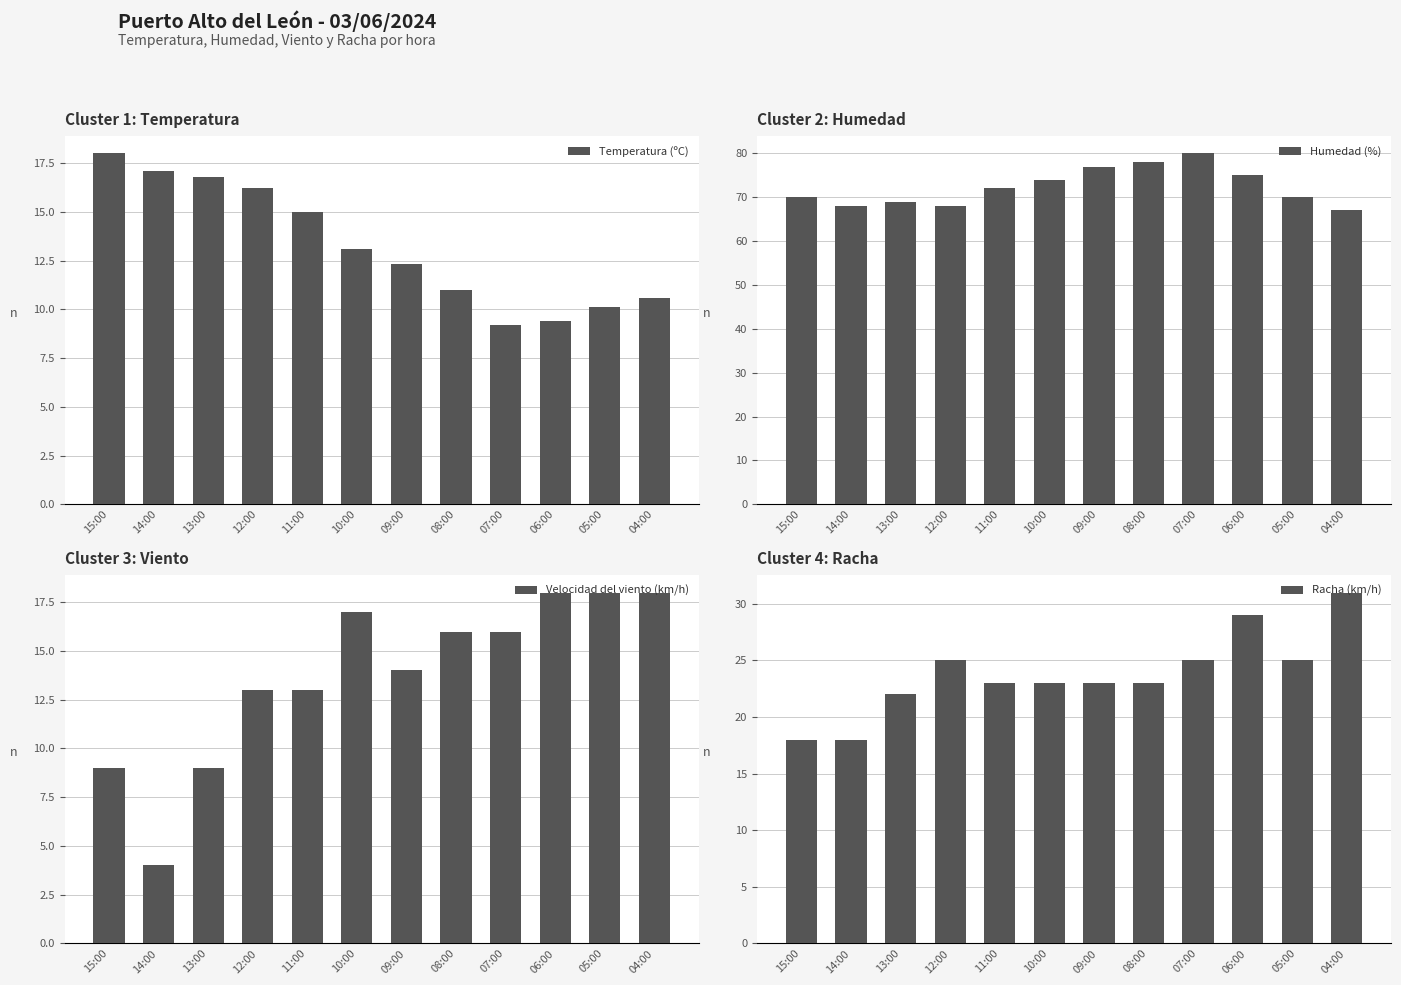

How many groups of bars are there?

12